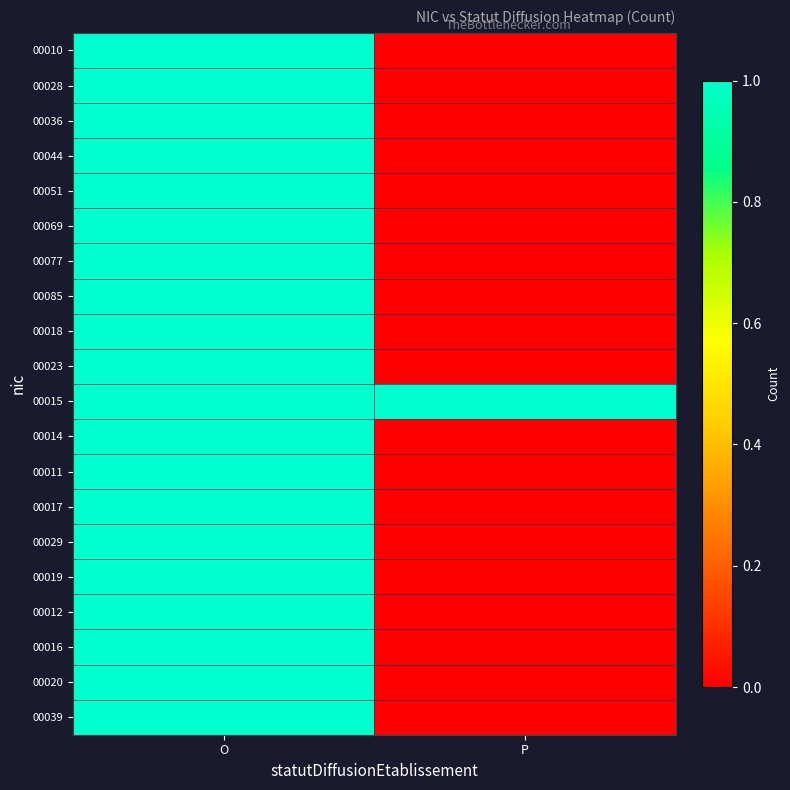

Which series has the largest total across all categories?

00015